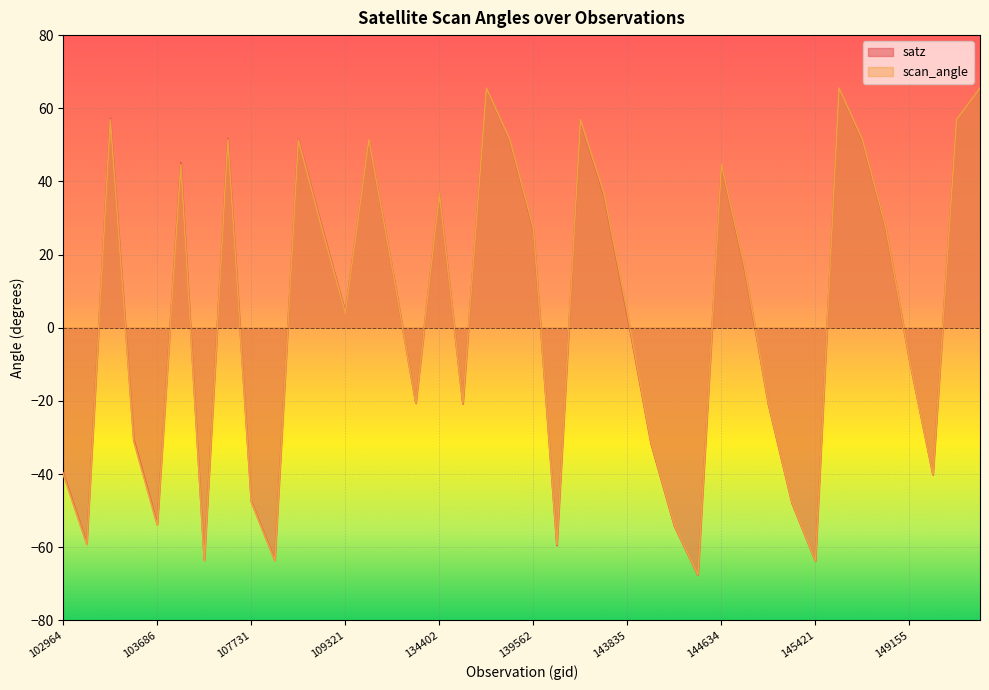

How many lines are shown in the chart?

2